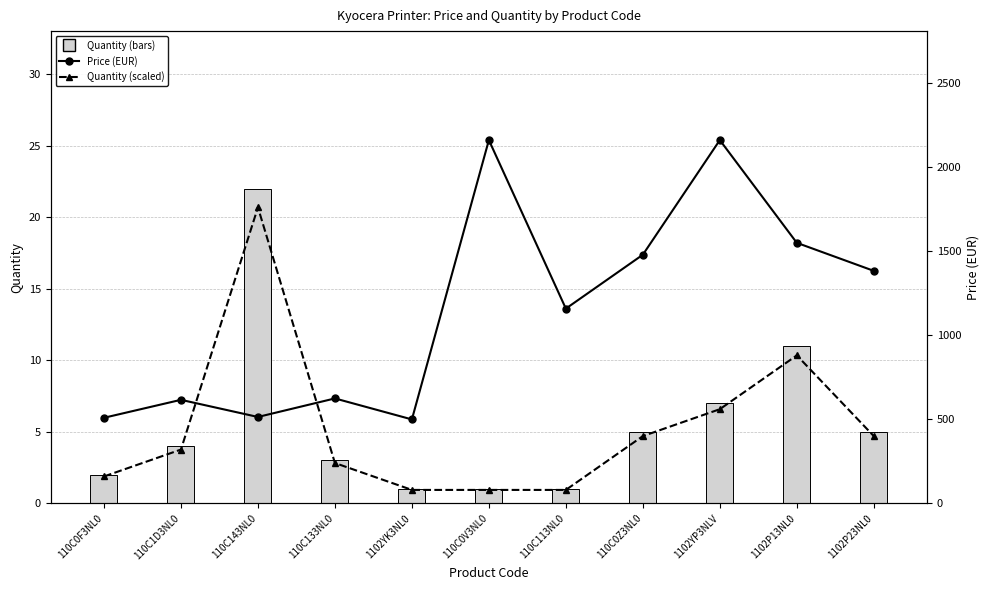

What is the difference between the maximum and minimum values in the Quantity series?

21.0